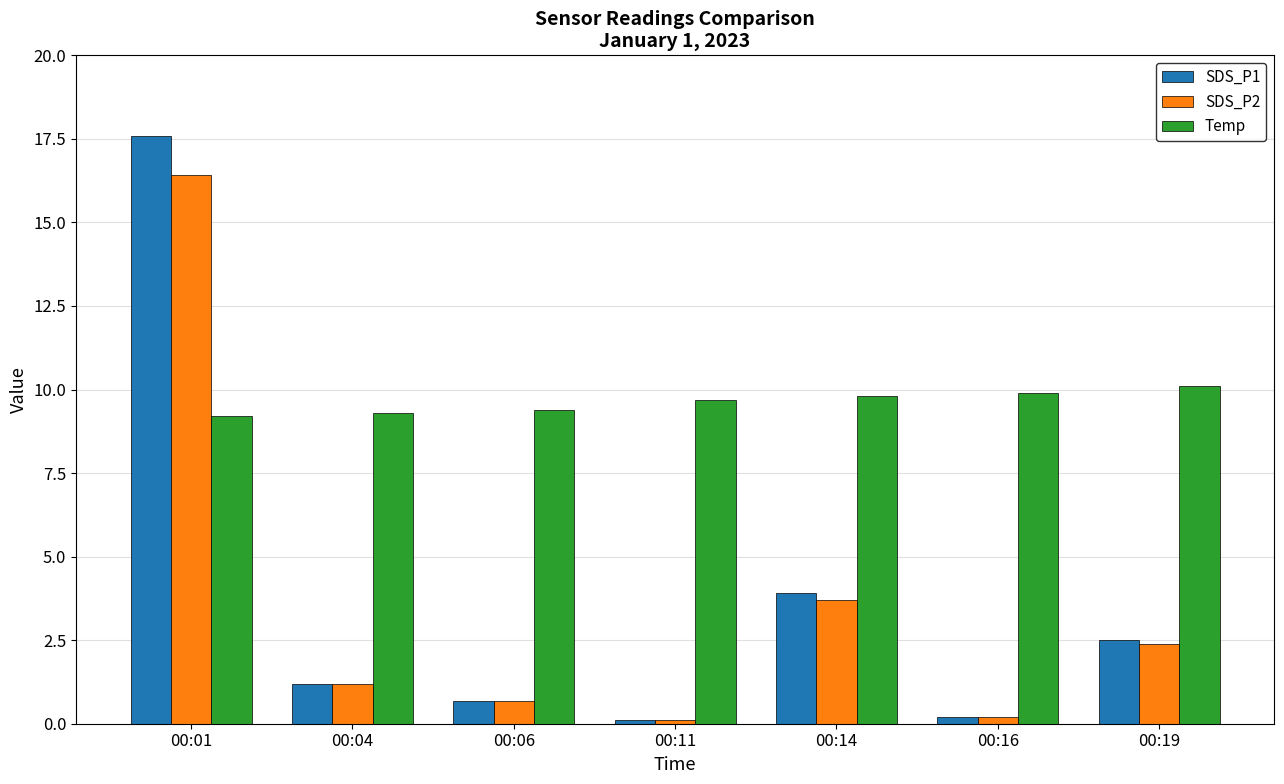

Which series has the widest spread of values?

SDS_P1